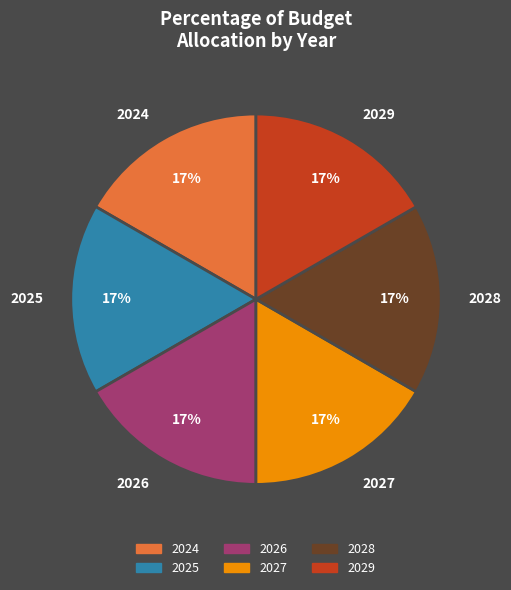

How many slices are in this pie chart?

6